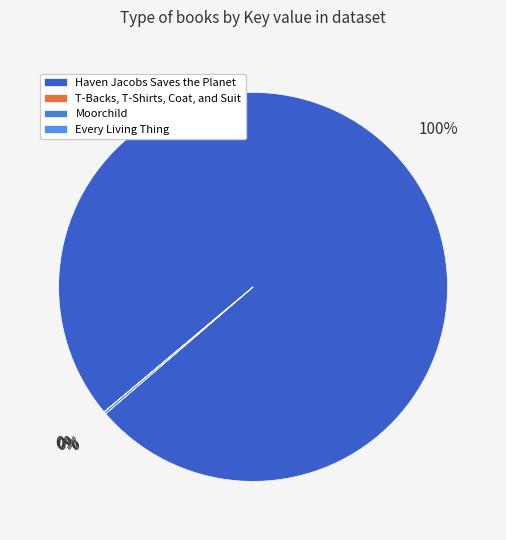

Count the number of slices in the pie.

4